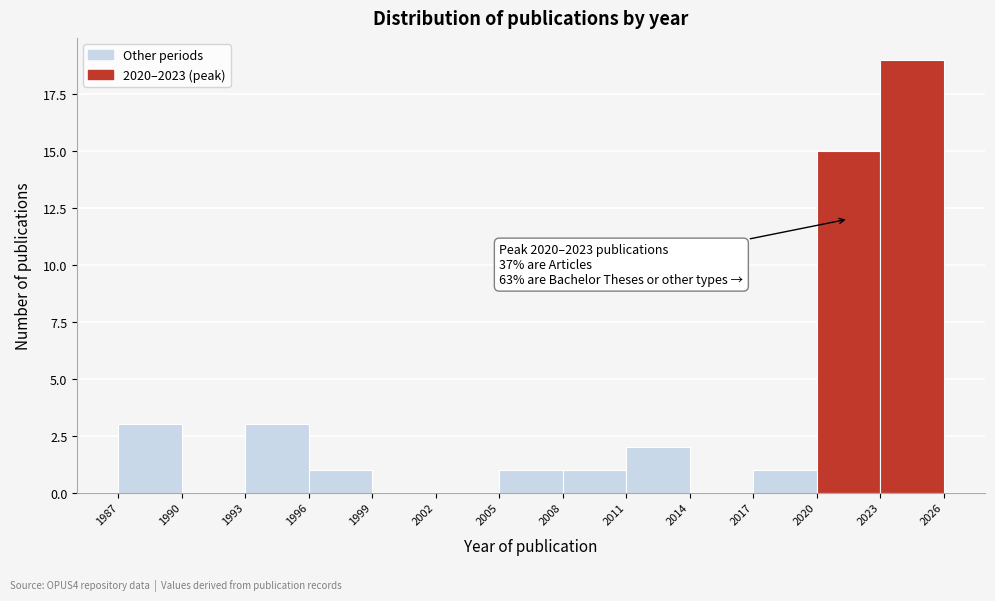

Which range on the x-axis has the tallest bar?

2023 to 2026